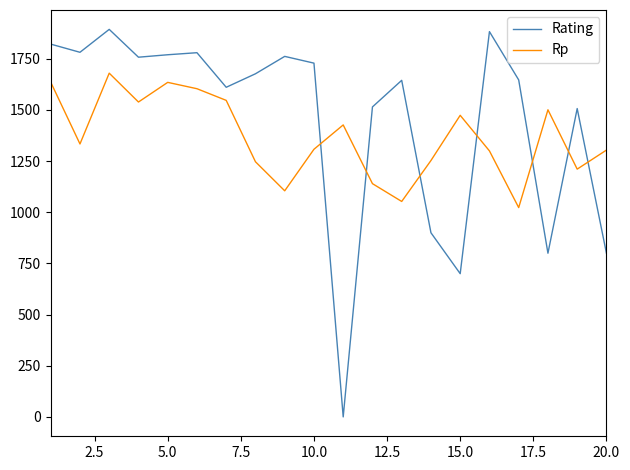

What is the difference between the maximum and minimum values in the Rp series?

657